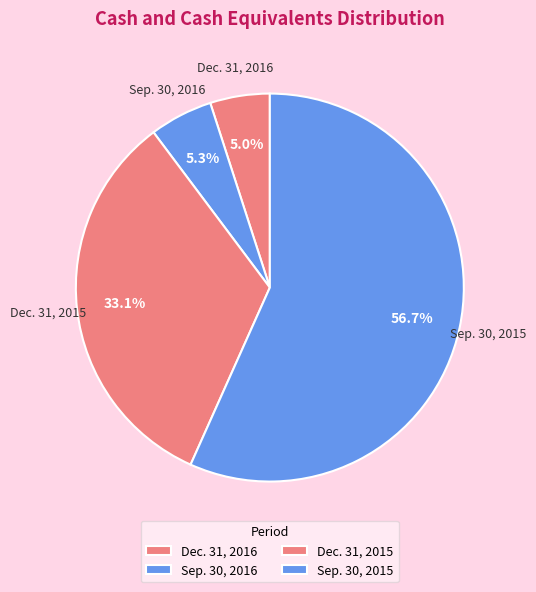

What is the change in value from Sep. 30, 2016 to Dec. 31, 2015?

+13374